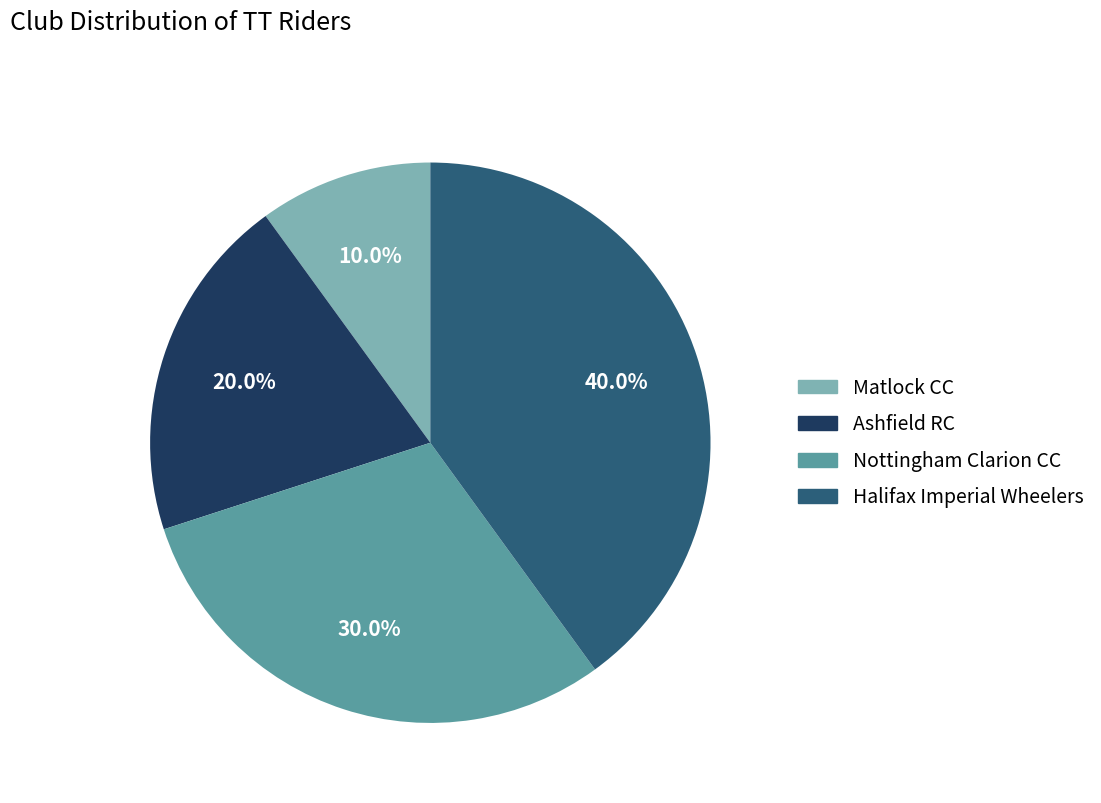

To the nearest percent, what portion does Matlock CC represent?

10%